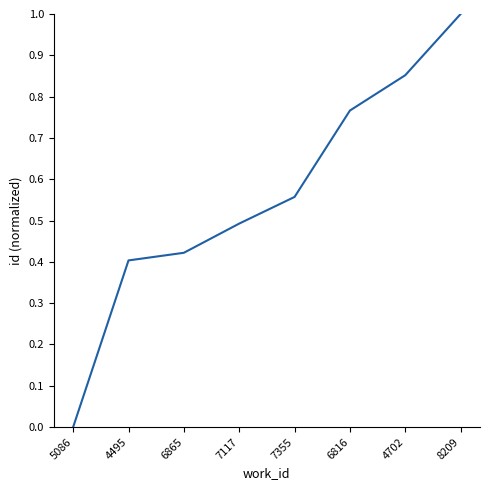

List the labels in order of value, largest first.

8209, 4702, 6816, 7355, 7117, 6865, 4495, 5086